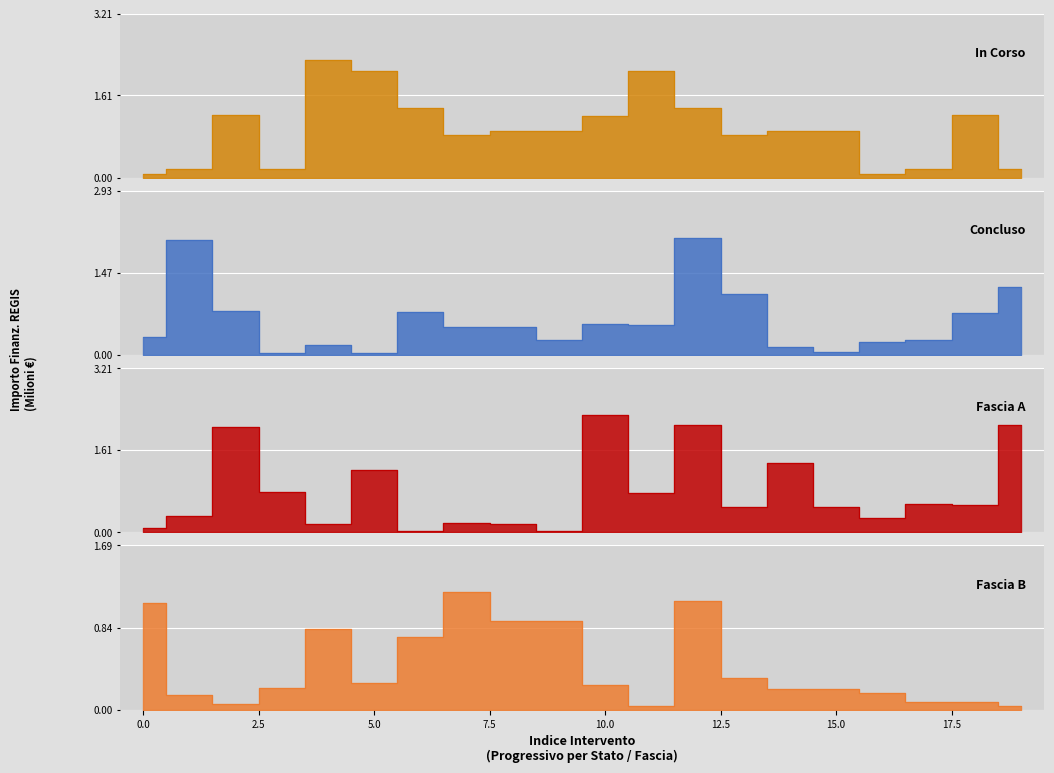

What is the label of the 3rd point from the right?

17